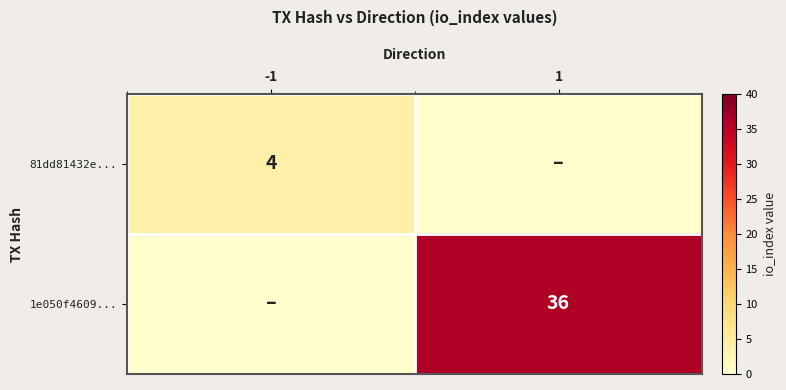

The 81dd81432e... series shows 7 at -1. True or false?

False